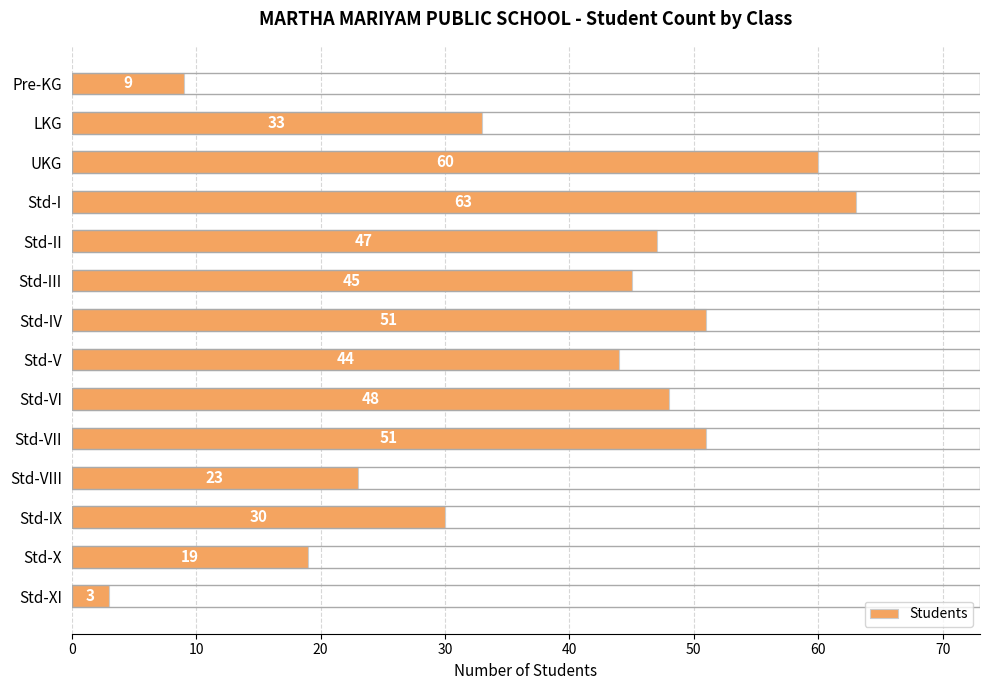

How many categories are shown in the chart?

14